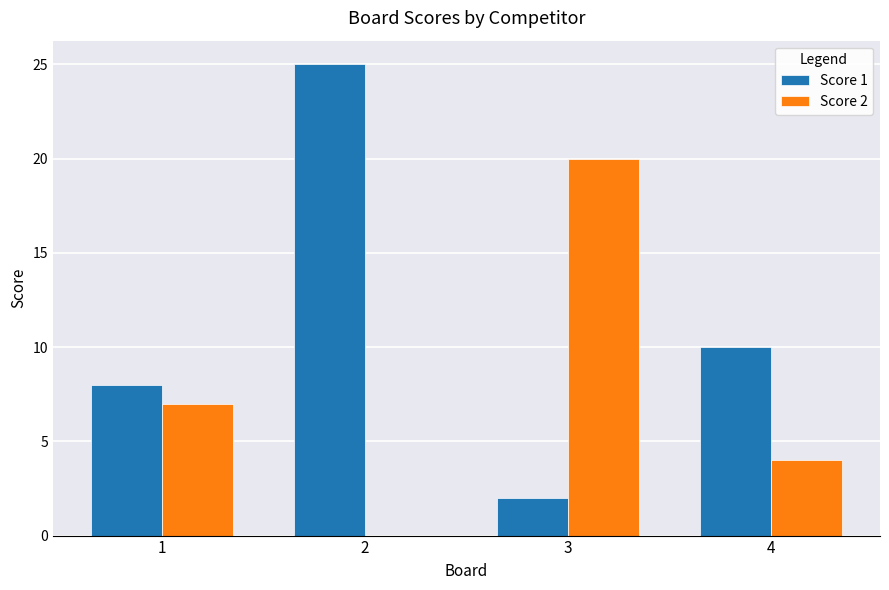

What is the total value across all series at 3?

22